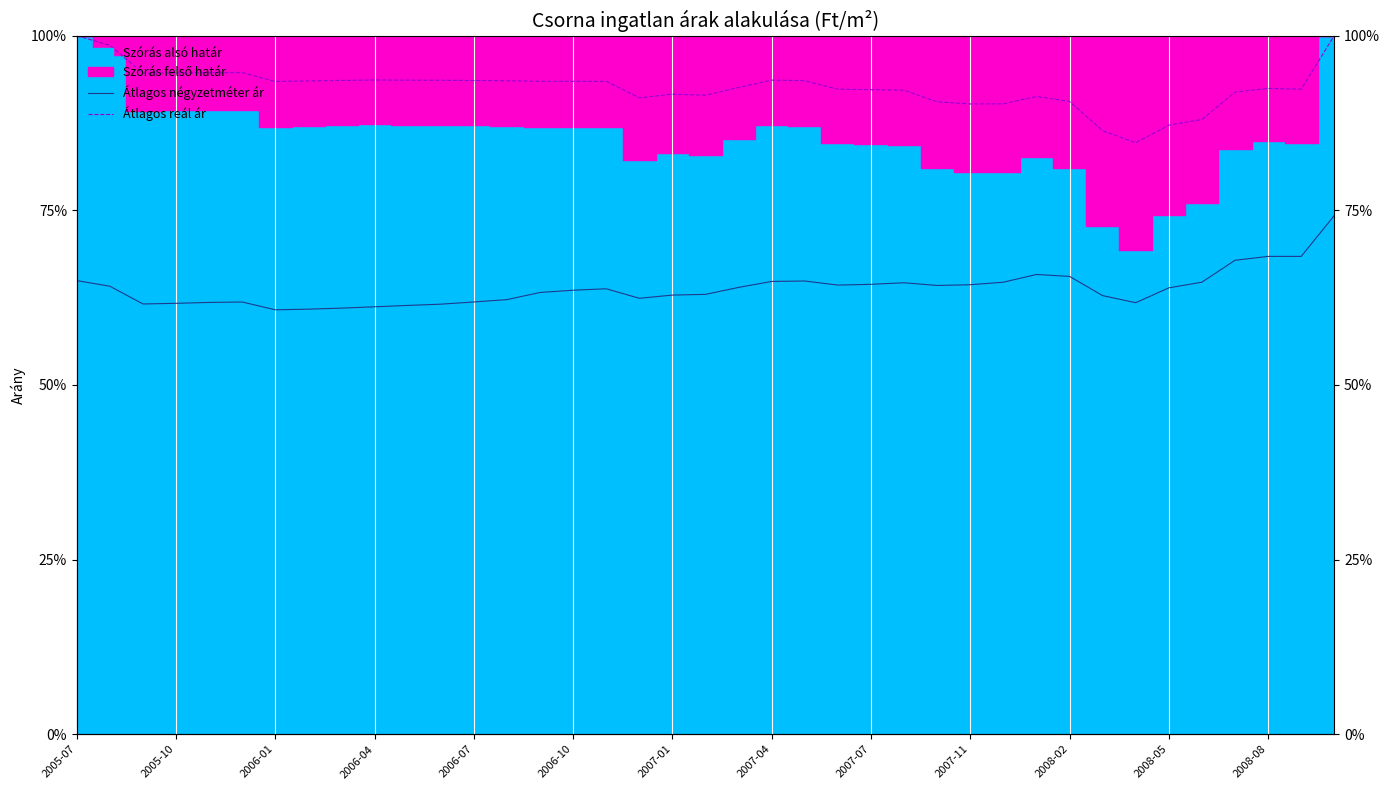

List the labels in order of Átlagos reál ár value, smallest first.

32, 31, 33, 34, 27, 28, 26, 30, 17, 29, 19, 18, 35, 25, 24, 37, 23, 36, 20, 2007-01, 14, 16, 15, 2007-04, 22, 13, 2008-08, 2007-07, 2008-05, 2008-02, 21, 2007-11, 2006-01, 2006-07, 2006-04, 2006-10, 2005-10, 2005-07, 38